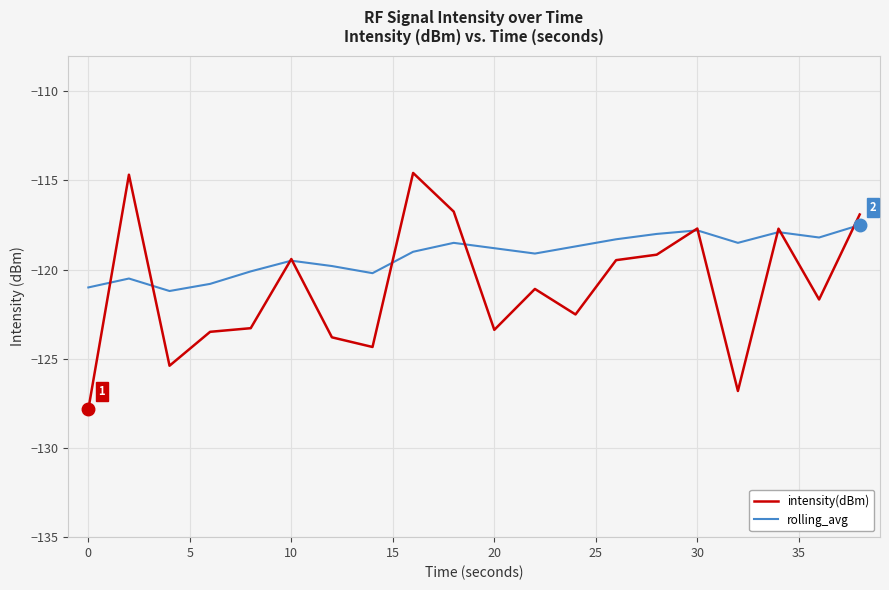

List the series in order of their overall mean, highest first.

rolling_avg, intensity(dBm)